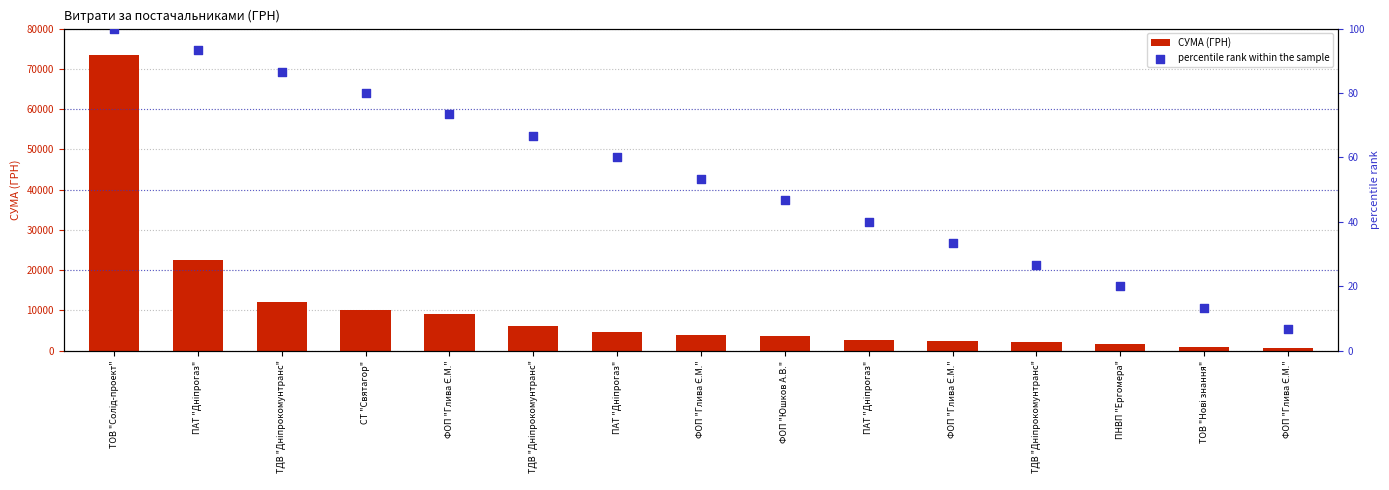

What is the total value across all series at ТОВ "Нові знання"?

833.3